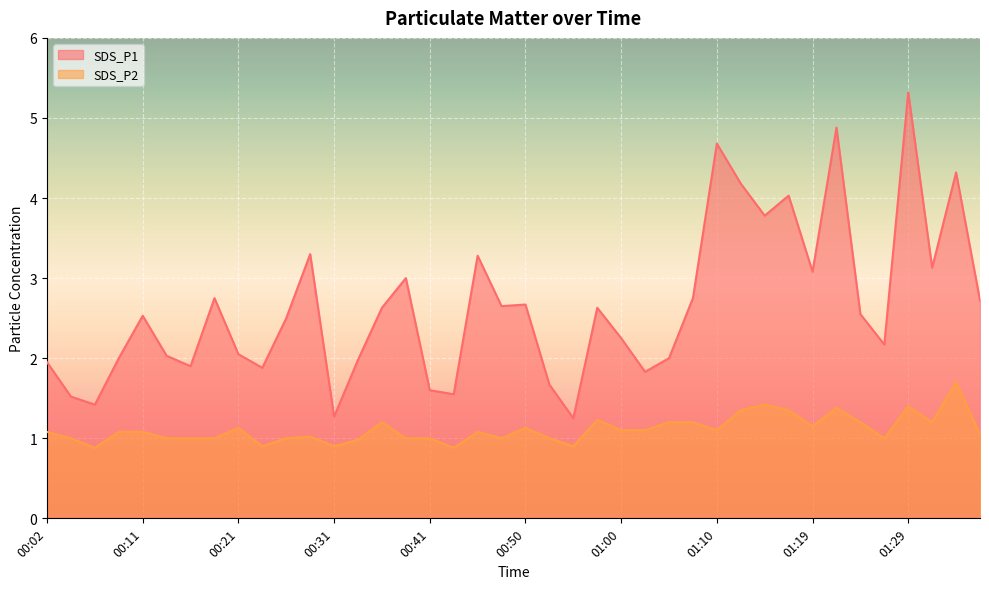

What is the sum of all SDS_P2 values?

44.4